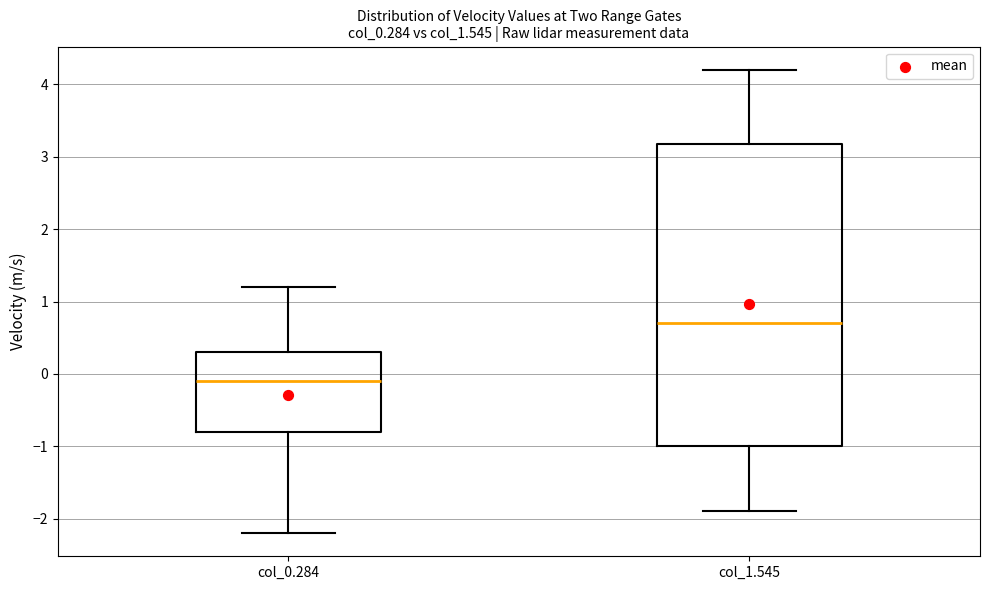

Reading left to right, transcribe this box plot: for each box, give where its median line is, the range the box spans, and where its two whiskers end, as read against the y-axis. The values are not printed on the chart, so give them approximately, as read against the axis.

col_0.284: median -0.1, box -0.8 to 0.3, whiskers -2.2 to 1.2
col_1.545: median 0.7, box -1.0 to 3.2, whiskers -1.9 to 4.2